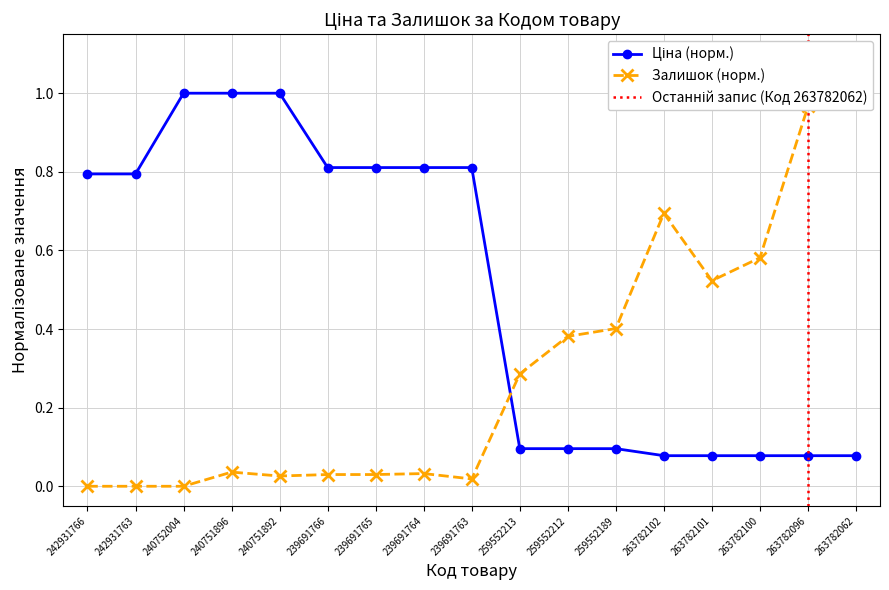

Which has a higher value, 263782062 or 263782100?

263782062